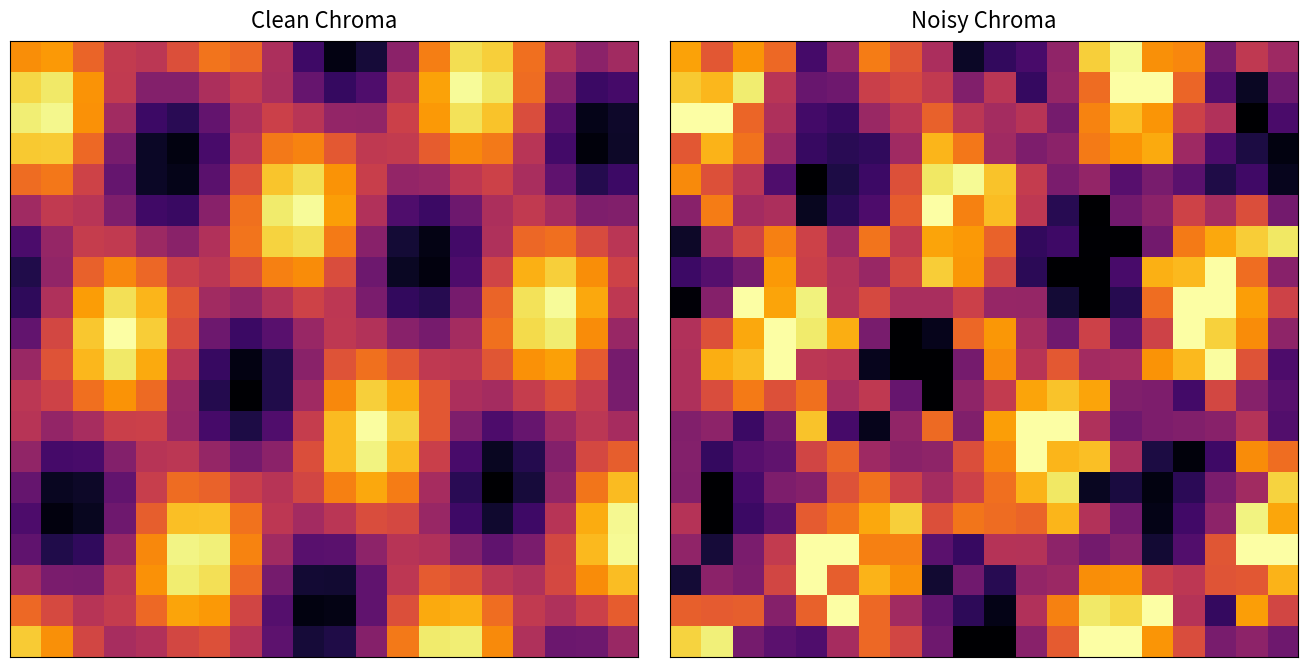

At how many categories does at least one series exceed 0?

20